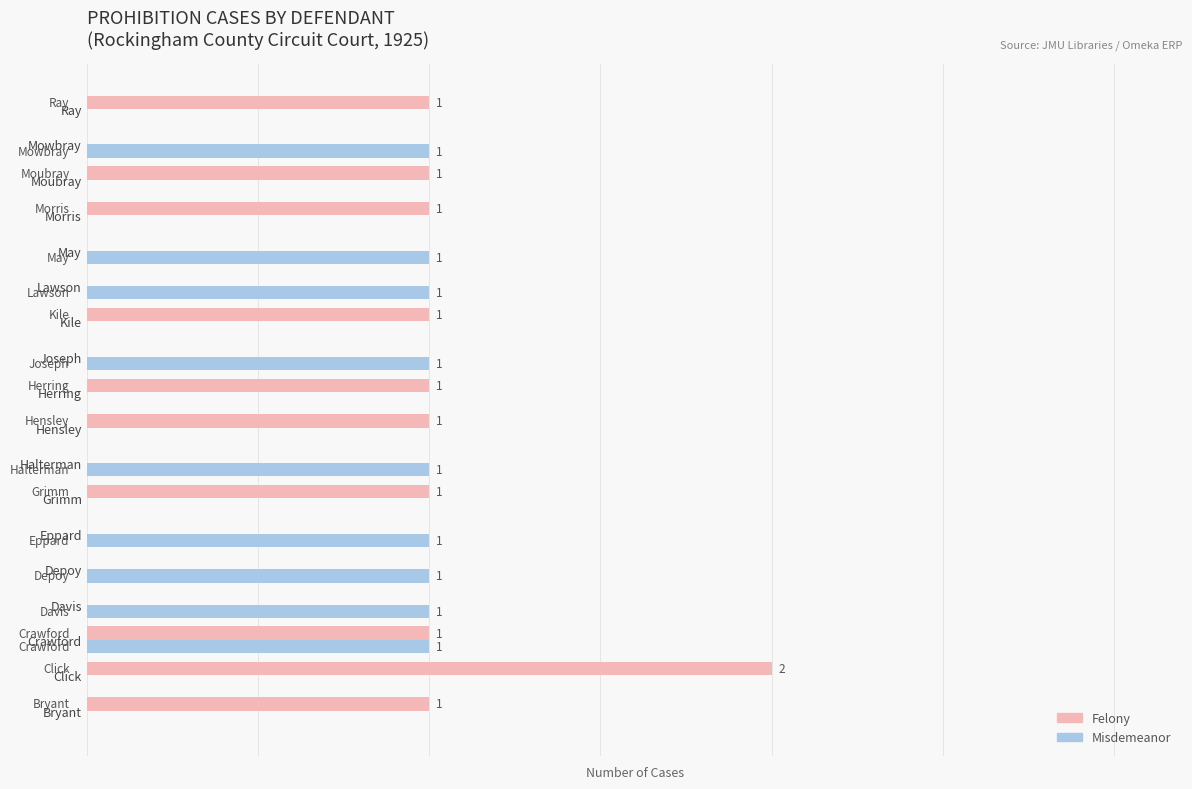

Which series has the largest total across all categories?

Felony